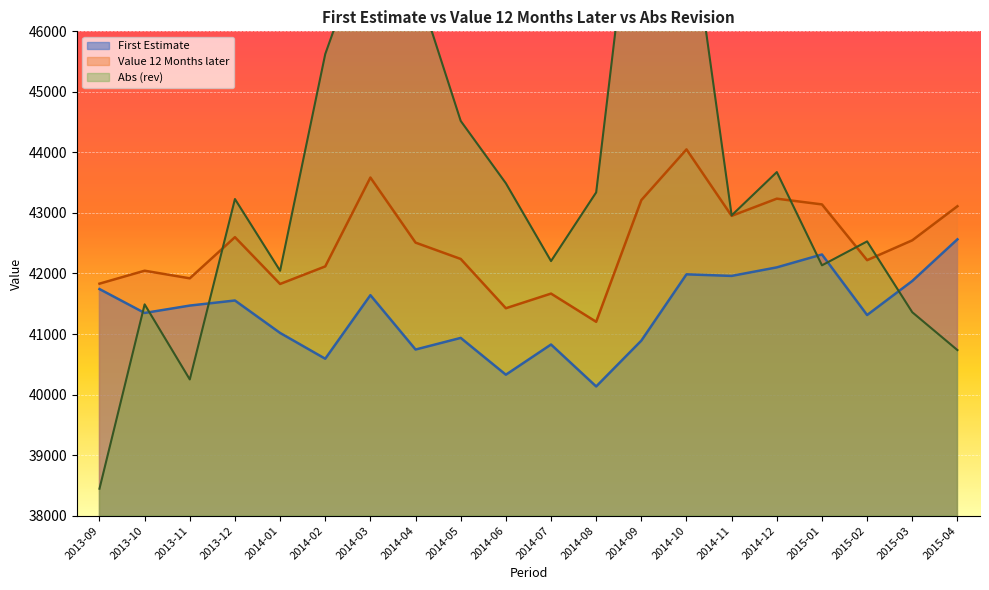

What is the difference between the highest and lowest values at 2014-12?

1574